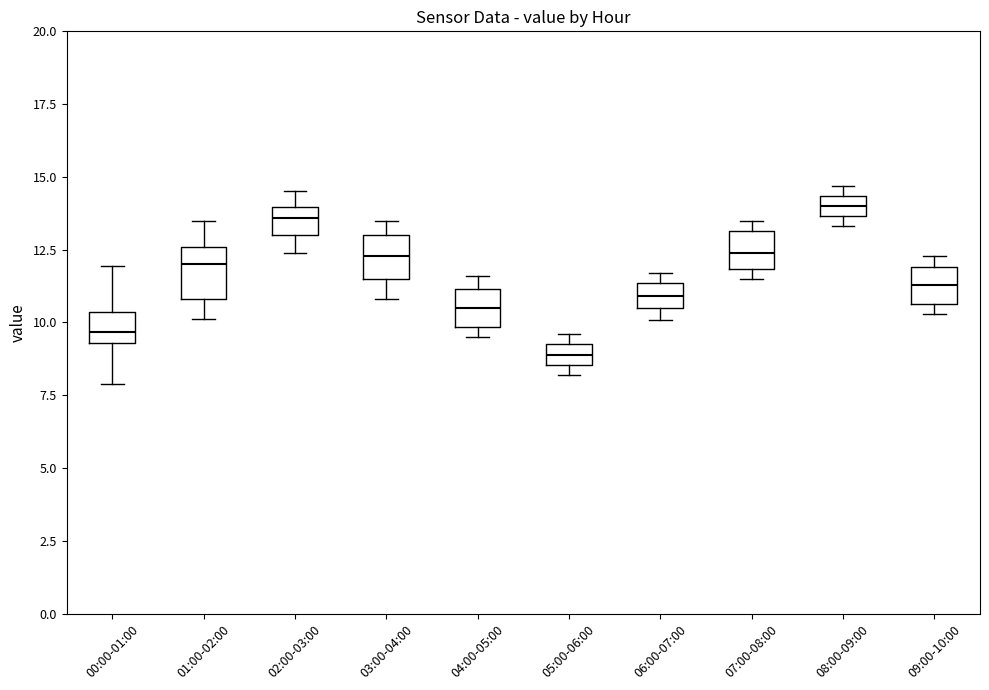

Where does the upper whisker of the box for 01:00-02:00 end on the y-axis? The values are not printed on the chart, so give them approximately, as read against the axis.

13.5